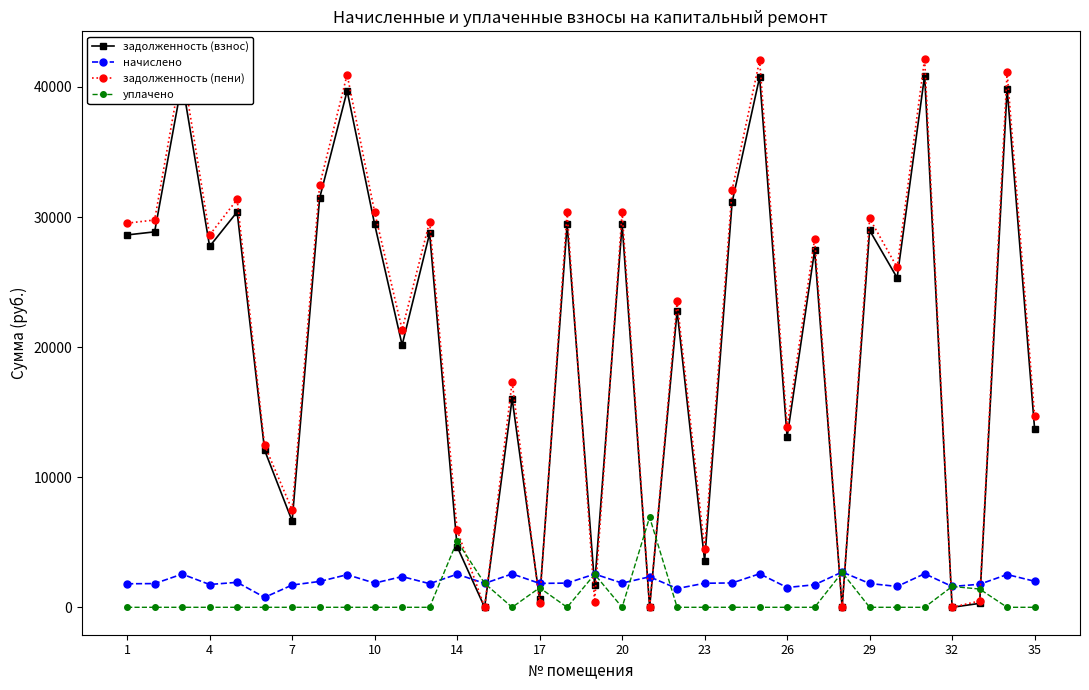

Which series ends up on top after the final intersection of задолженность (пени) and уплачено?

задолженность (пени)